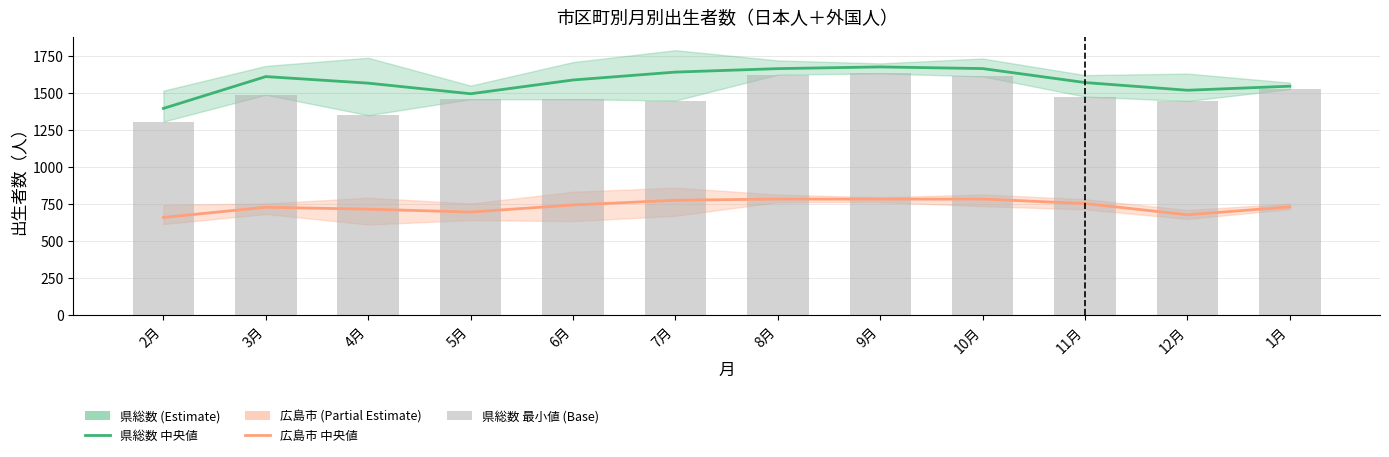

How many groups of bars are there?

12